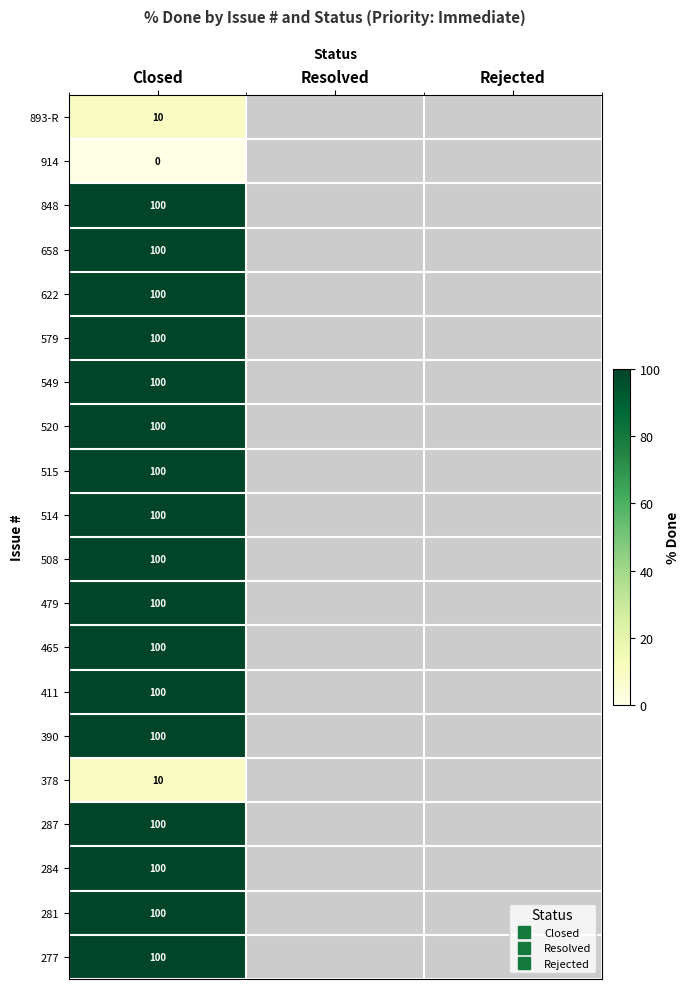

Which label corresponds to the smallest value in the chart?

Closed